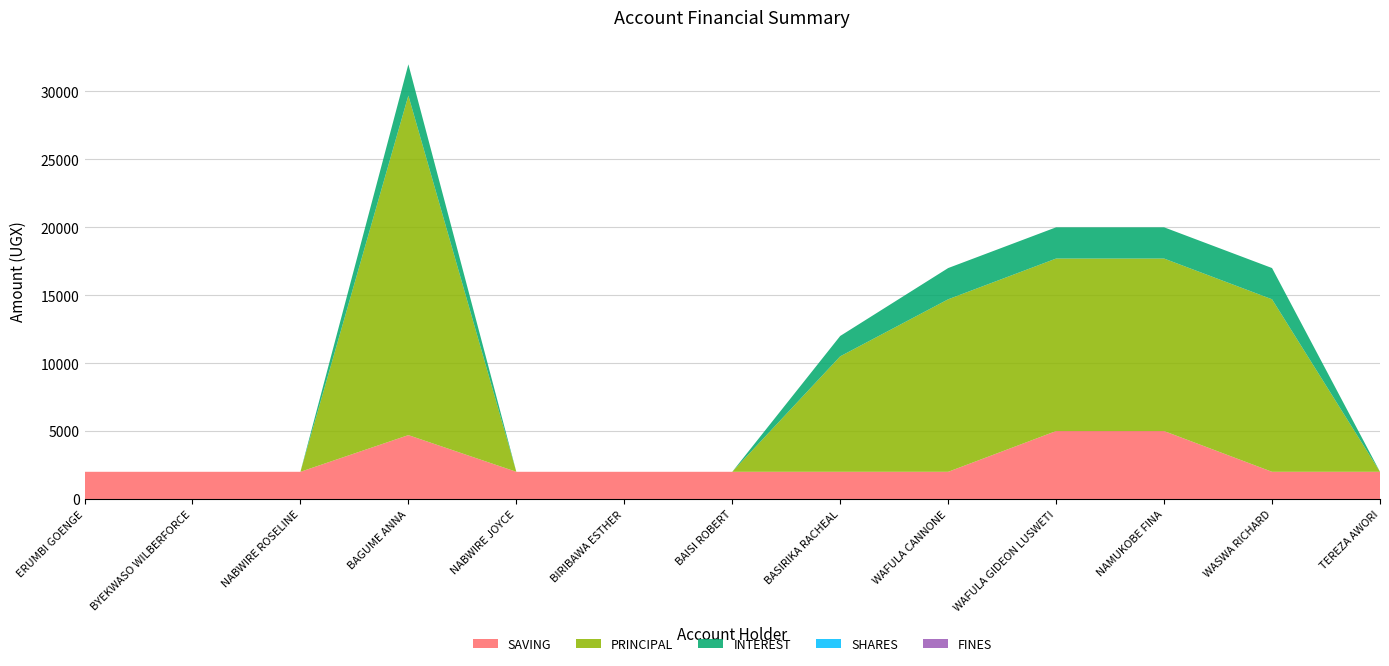

Reading left to right, extract all data points from this chart.

SAVING: ERUMBI GOENGE=2000	BYEKWASO WILBERFORCE=2000	NABWIRE ROSELINE=2000	BAGUME ANNA=4700	NABWIRE JOYCE=2000	BIRIBAWA ESTHER=2000	BAISI ROBERT=2000	BASIRIKA RACHEAL=2000	WAFULA CANNONE=2000	WAFULA GIDEON LUSWETI=5000	NAMUKOBE FINA=5000	WASWA RICHARD=2000	TEREZA AWORI=2000
PRINCIPAL: ERUMBI GOENGE=0	BYEKWASO WILBERFORCE=0	NABWIRE ROSELINE=0	BAGUME ANNA=25000	NABWIRE JOYCE=0	BIRIBAWA ESTHER=0	BAISI ROBERT=0	BASIRIKA RACHEAL=8500	WAFULA CANNONE=12700	WAFULA GIDEON LUSWETI=12700	NAMUKOBE FINA=12700	WASWA RICHARD=12700	TEREZA AWORI=0
INTEREST: ERUMBI GOENGE=0	BYEKWASO WILBERFORCE=0	NABWIRE ROSELINE=0	BAGUME ANNA=2300	NABWIRE JOYCE=0	BIRIBAWA ESTHER=0	BAISI ROBERT=0	BASIRIKA RACHEAL=1500	WAFULA CANNONE=2300	WAFULA GIDEON LUSWETI=2300	NAMUKOBE FINA=2300	WASWA RICHARD=2300	TEREZA AWORI=0
SHARES: ERUMBI GOENGE=0	BYEKWASO WILBERFORCE=0	NABWIRE ROSELINE=0	BAGUME ANNA=0	NABWIRE JOYCE=0	BIRIBAWA ESTHER=0	BAISI ROBERT=0	BASIRIKA RACHEAL=0	WAFULA CANNONE=0	WAFULA GIDEON LUSWETI=0	NAMUKOBE FINA=0	WASWA RICHARD=0	TEREZA AWORI=0
FINES: ERUMBI GOENGE=0	BYEKWASO WILBERFORCE=0	NABWIRE ROSELINE=0	BAGUME ANNA=0	NABWIRE JOYCE=0	BIRIBAWA ESTHER=0	BAISI ROBERT=0	BASIRIKA RACHEAL=0	WAFULA CANNONE=0	WAFULA GIDEON LUSWETI=0	NAMUKOBE FINA=0	WASWA RICHARD=0	TEREZA AWORI=0